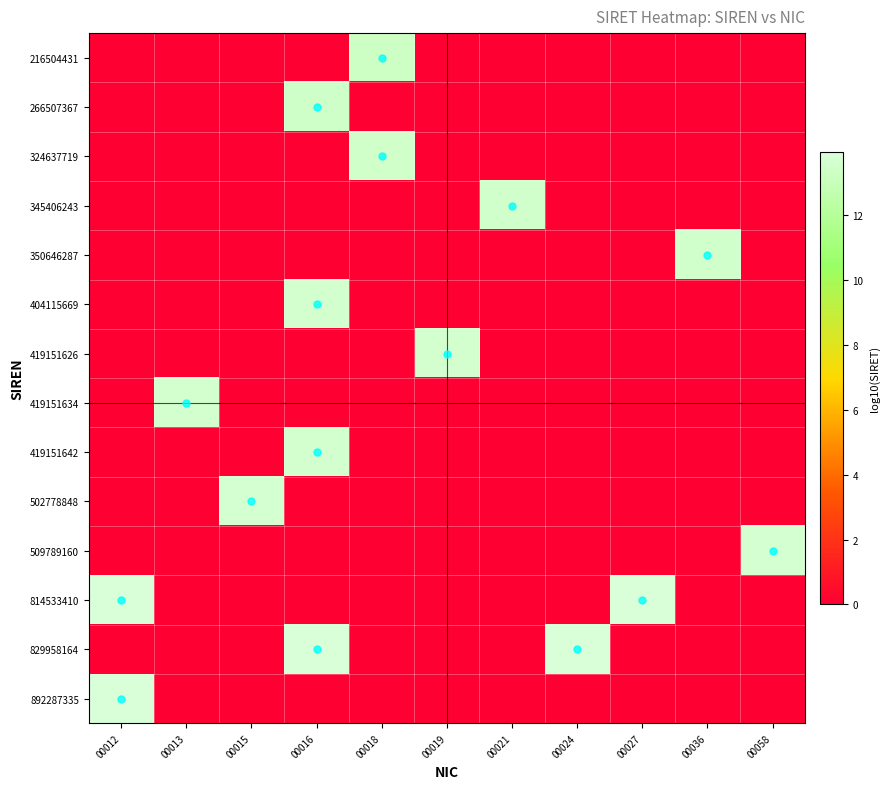

Reading right to left, transcribe all the data shown in this chart.

216504431: 00058=0.0	00036=0.0	00027=0.0	00024=0.0	00021=0.0	00019=0.0	00018=13.3	00016=0.0	00015=0.0	00013=0.0	00012=0.0
266507367: 00058=0.0	00036=0.0	00027=0.0	00024=0.0	00021=0.0	00019=0.0	00018=0.0	00016=13.4	00015=0.0	00013=0.0	00012=0.0
324637719: 00058=0.0	00036=0.0	00027=0.0	00024=0.0	00021=0.0	00019=0.0	00018=13.5	00016=0.0	00015=0.0	00013=0.0	00012=0.0
345406243: 00058=0.0	00036=0.0	00027=0.0	00024=0.0	00021=13.5	00019=0.0	00018=0.0	00016=0.0	00015=0.0	00013=0.0	00012=0.0
350646287: 00058=0.0	00036=13.5	00027=0.0	00024=0.0	00021=0.0	00019=0.0	00018=0.0	00016=0.0	00015=0.0	00013=0.0	00012=0.0
404115669: 00058=0.0	00036=0.0	00027=0.0	00024=0.0	00021=0.0	00019=0.0	00018=0.0	00016=13.6	00015=0.0	00013=0.0	00012=0.0
419151626: 00058=0.0	00036=0.0	00027=0.0	00024=0.0	00021=0.0	00019=13.6	00018=0.0	00016=0.0	00015=0.0	00013=0.0	00012=0.0
419151634: 00058=0.0	00036=0.0	00027=0.0	00024=0.0	00021=0.0	00019=0.0	00018=0.0	00016=0.0	00015=0.0	00013=13.6	00012=0.0
419151642: 00058=0.0	00036=0.0	00027=0.0	00024=0.0	00021=0.0	00019=0.0	00018=0.0	00016=13.6	00015=0.0	00013=0.0	00012=0.0
502778848: 00058=0.0	00036=0.0	00027=0.0	00024=0.0	00021=0.0	00019=0.0	00018=0.0	00016=0.0	00015=13.7	00013=0.0	00012=0.0
509789160: 00058=13.7	00036=0.0	00027=0.0	00024=0.0	00021=0.0	00019=0.0	00018=0.0	00016=0.0	00015=0.0	00013=0.0	00012=0.0
814533410: 00058=0.0	00036=0.0	00027=13.9	00024=0.0	00021=0.0	00019=0.0	00018=0.0	00016=0.0	00015=0.0	00013=0.0	00012=14.0
829958164: 00058=0.0	00036=0.0	00027=0.0	00024=13.9	00021=0.0	00019=0.0	00018=0.0	00016=13.9	00015=0.0	00013=0.0	00012=0.0
892287335: 00058=0.0	00036=0.0	00027=0.0	00024=0.0	00021=0.0	00019=0.0	00018=0.0	00016=0.0	00015=0.0	00013=0.0	00012=14.0